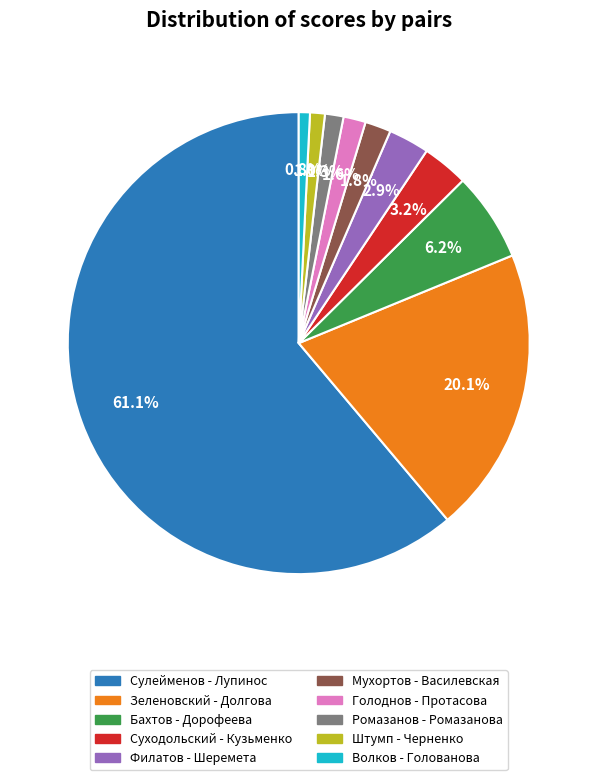

Does any single category account for the majority?

Yes